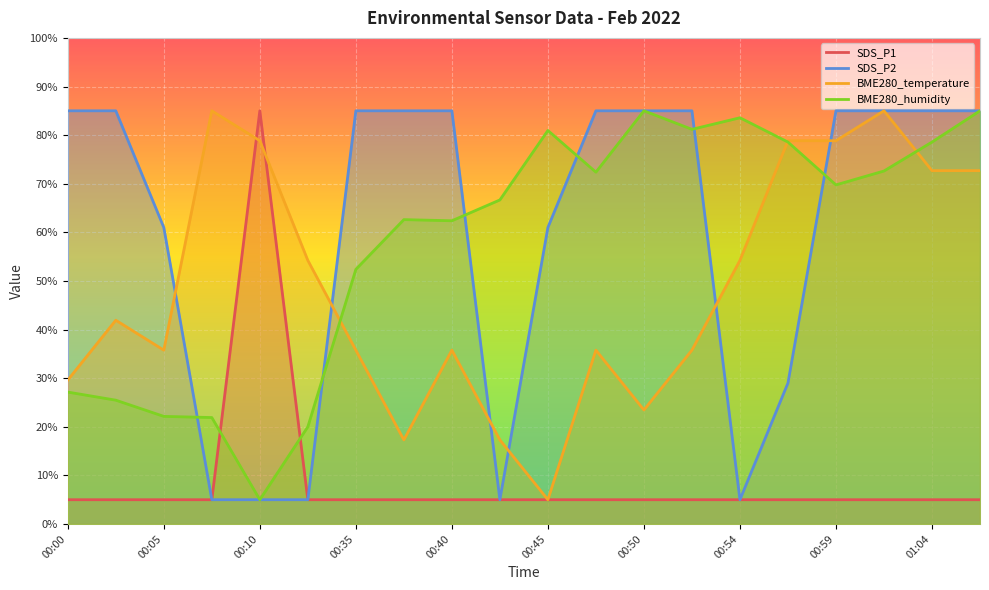

In BME280_humidity, how many points are higher than both neighbors (excluding endpoints)?

4